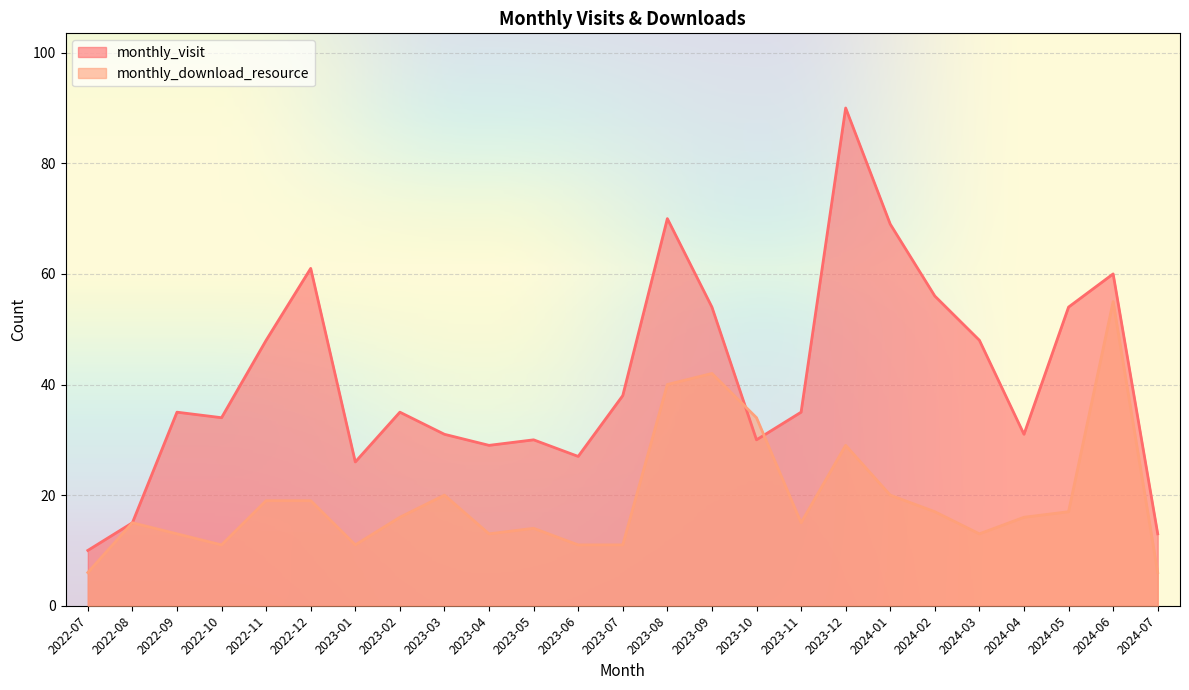

What is the highest value of the monthly_download_resource series?

55